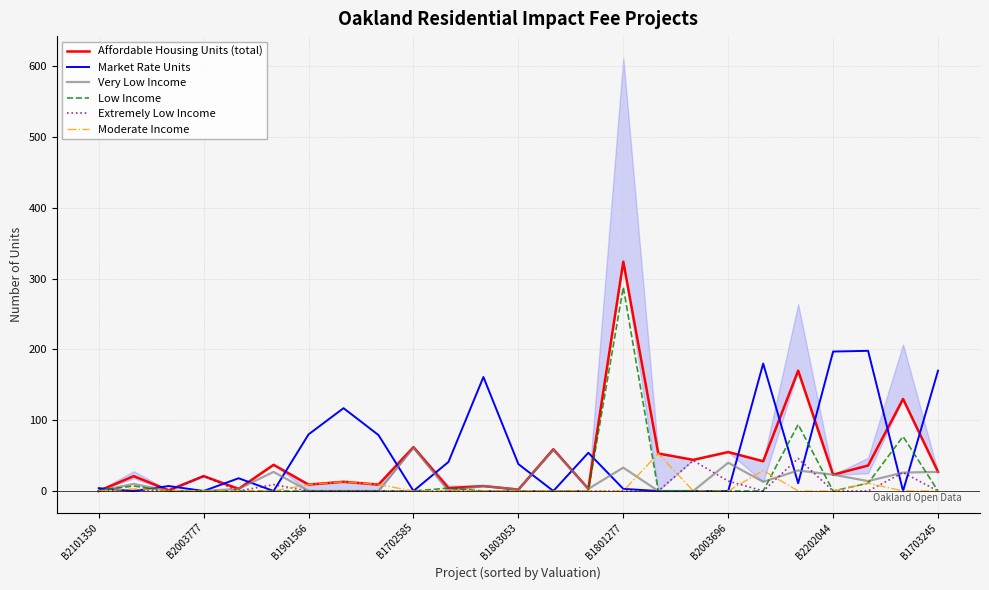

How many lines are shown in the chart?

6